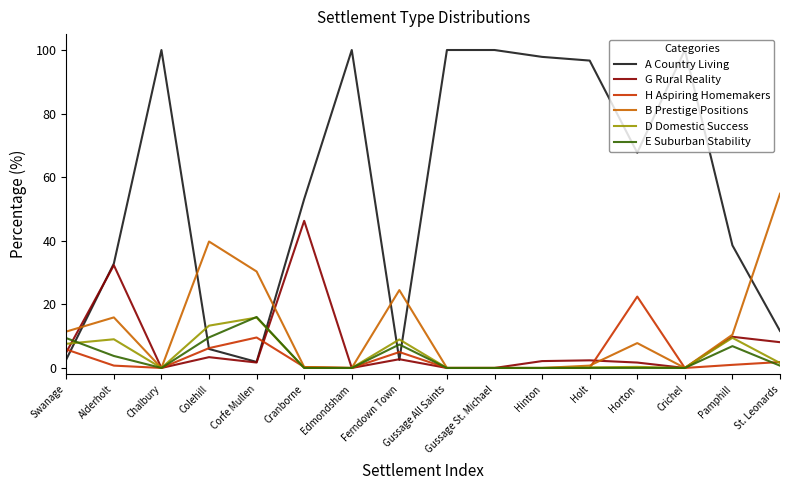

At which label does D Domestic Success reach its peak?

Corfe Mullen